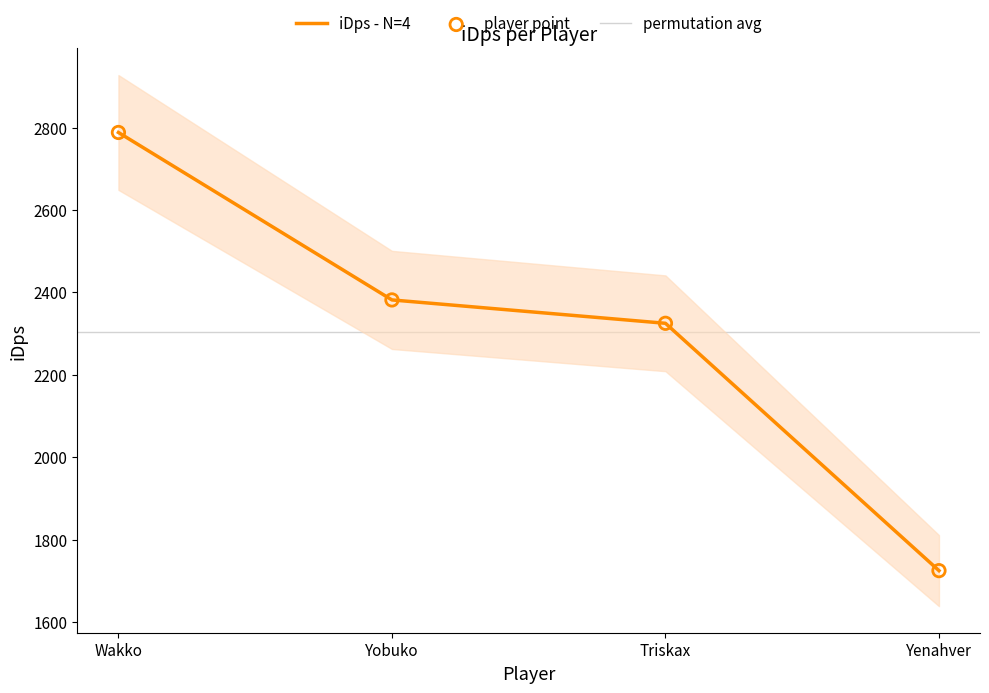

Between Yenahver and Yobuko, which is larger?

Yobuko